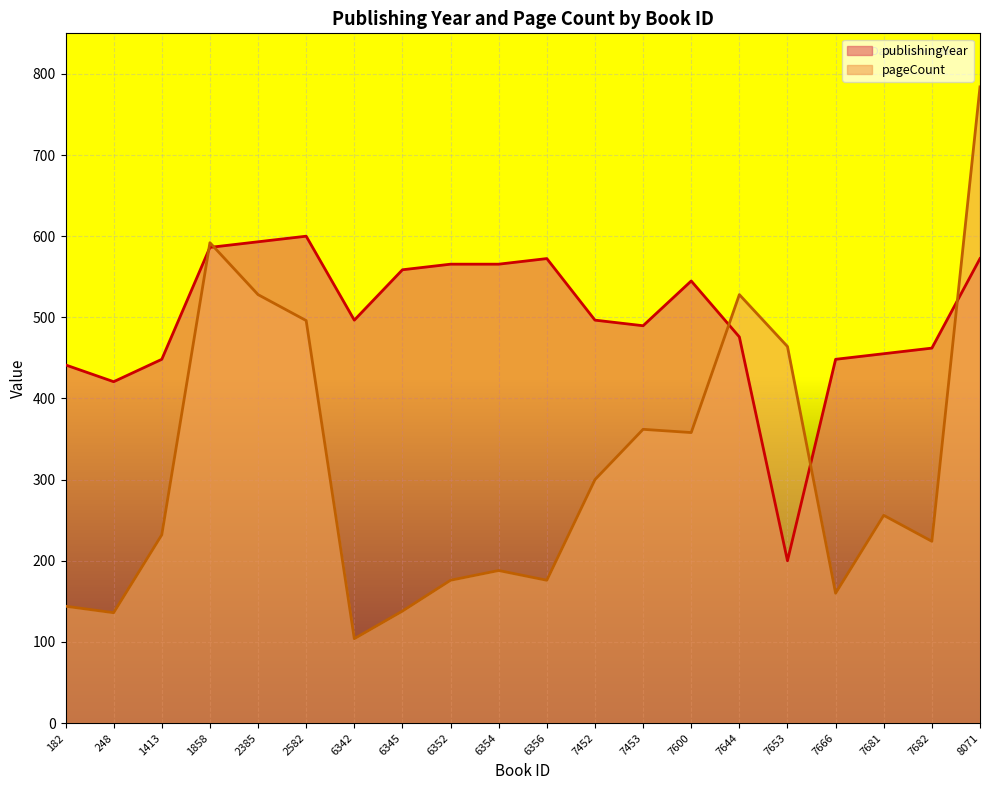

Which category has the lowest value in the publishingYear series?

7653